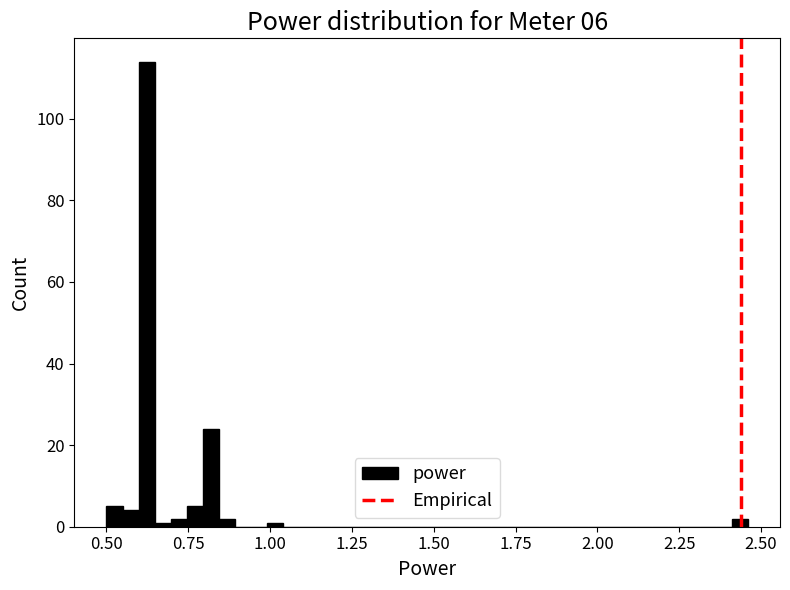

Around what value on the x-axis is the tallest bar? Give the approximate position of its centre, as read against the axis.

0.60